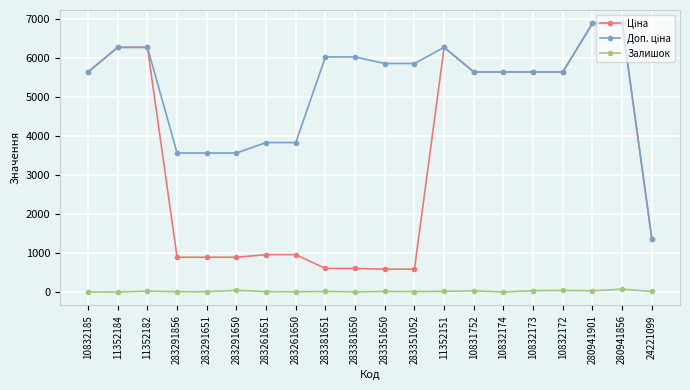

What is the difference between the maximum and minimum values in the Залишок series?

71.0